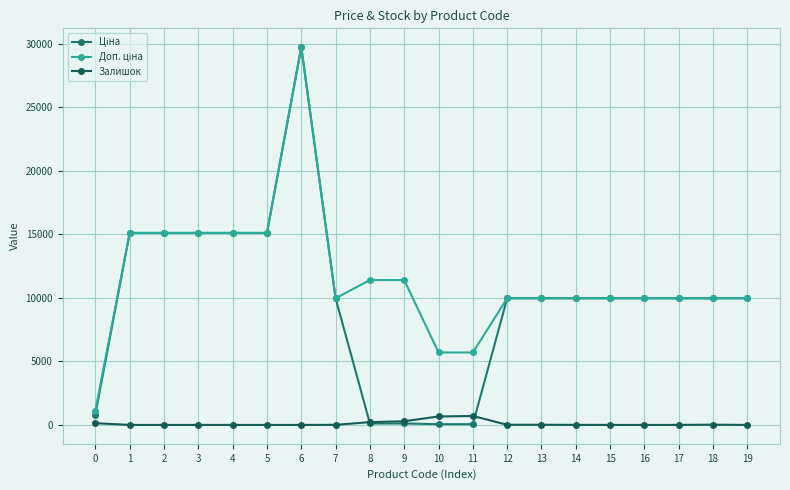

Rank the series at 13 from lowest to highest value.

Залишок, Ціна, Доп. ціна